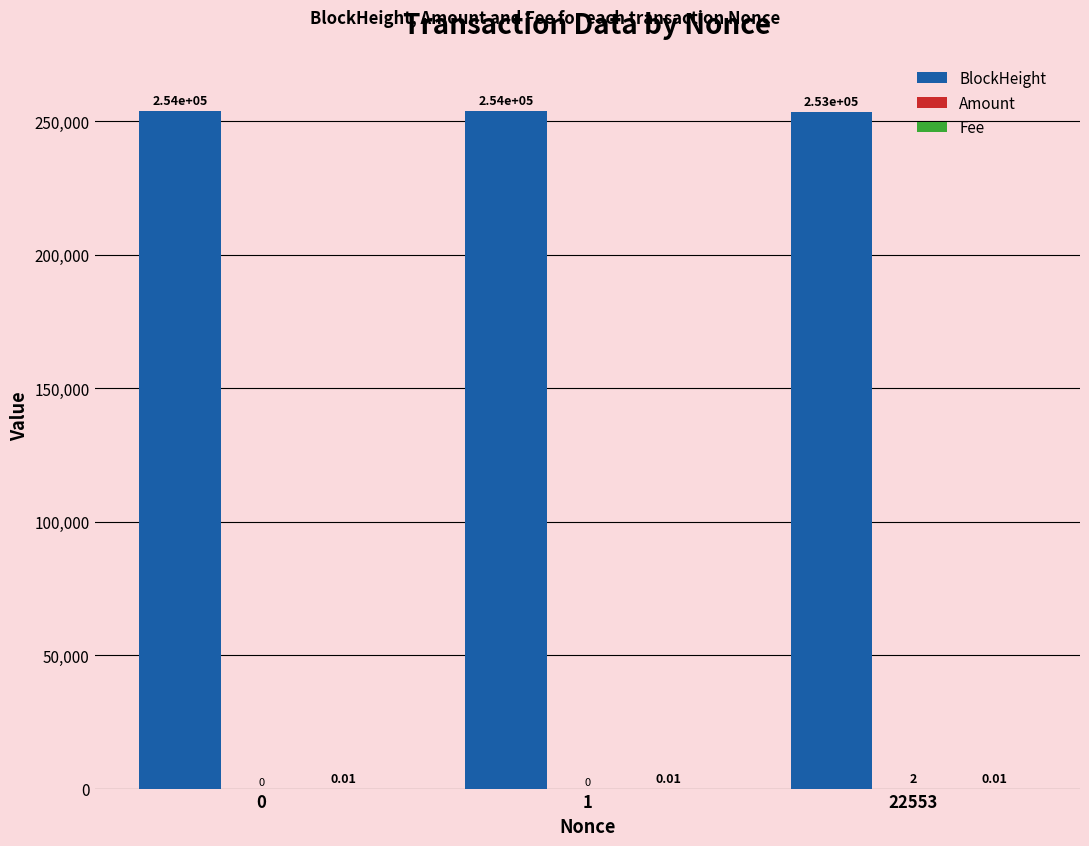

What is the maximum value shown in the chart?

253760.0